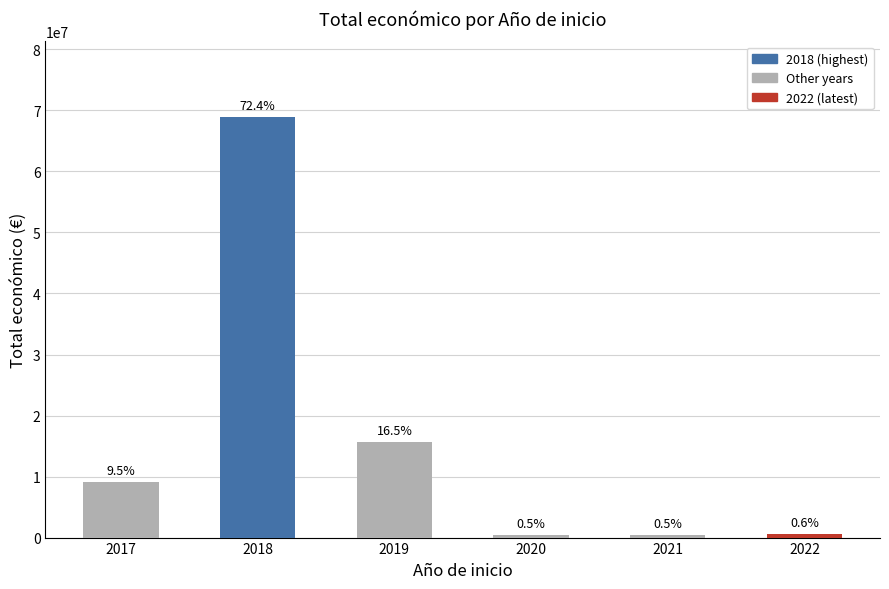

Are the bars grouped side by side (vs. stacked)?

No